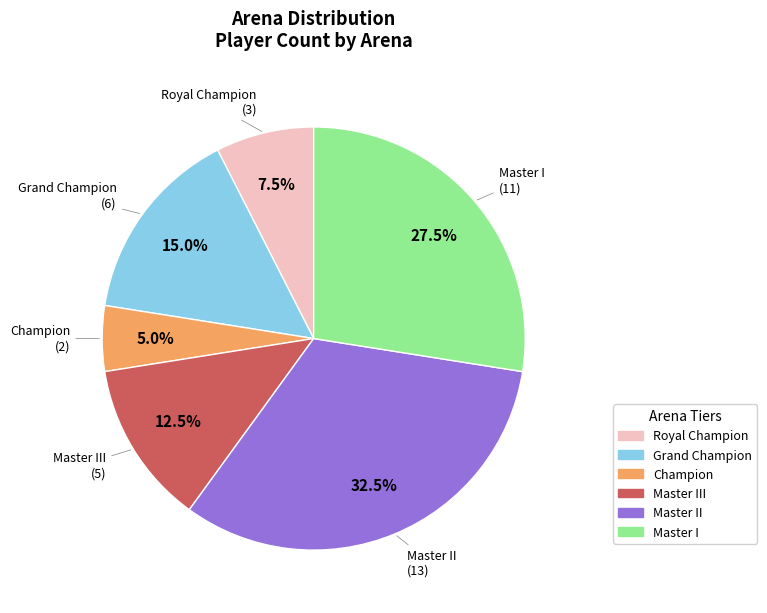

Is there any slice that represents more than half of the pie?

No